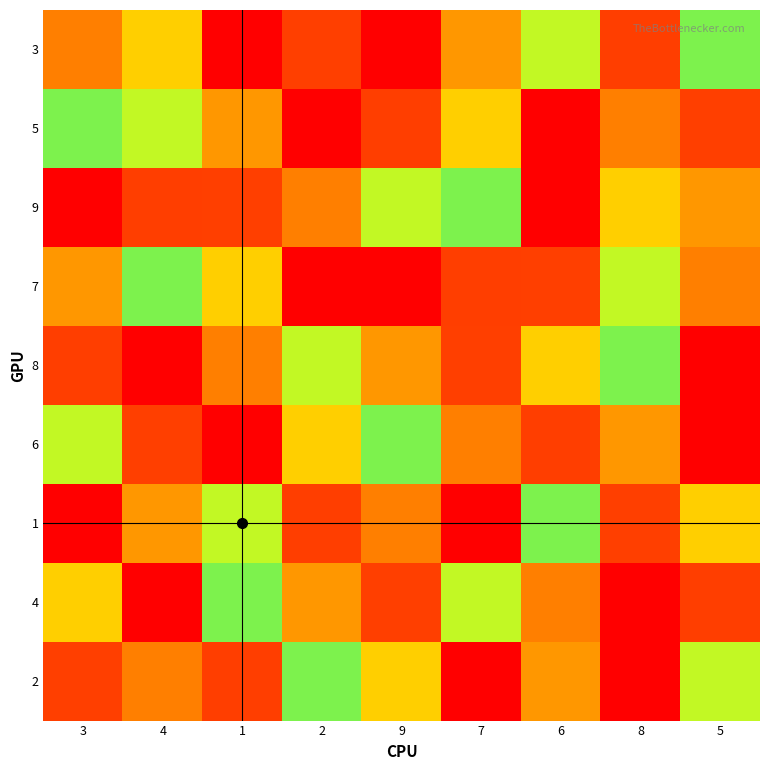

At how many categories does at least one series exceed 2?

9